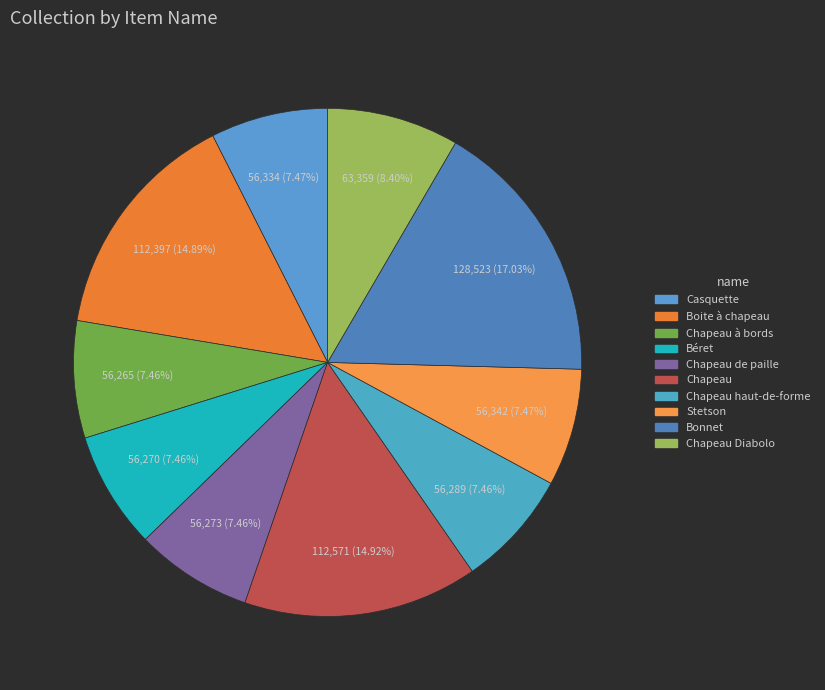

How many segments does this pie chart have?

10